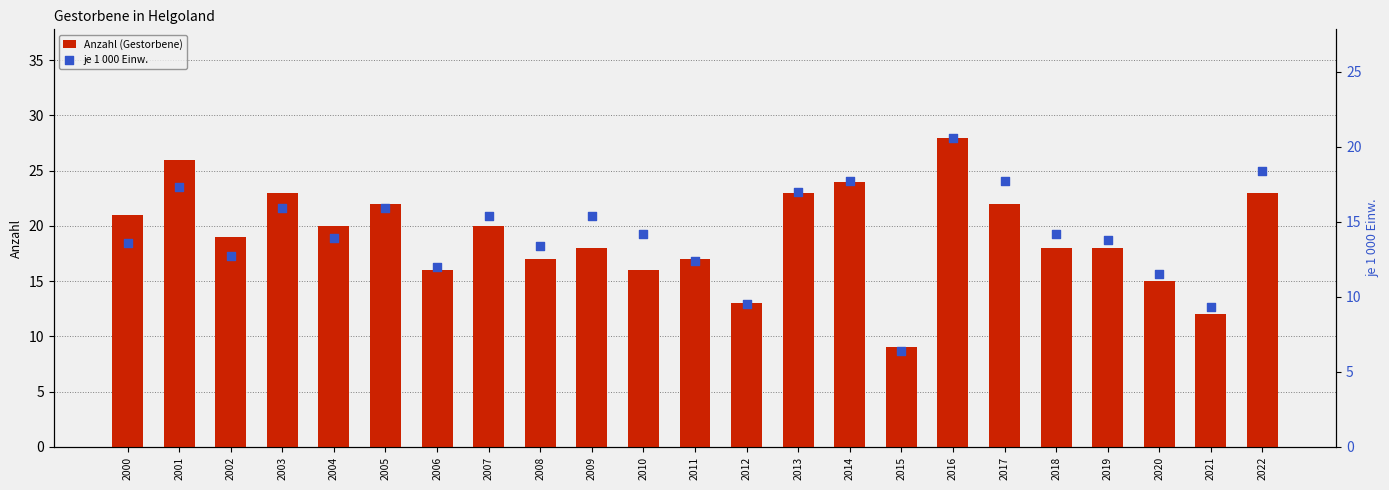

At how many categories does at least one series exceed 13?

20